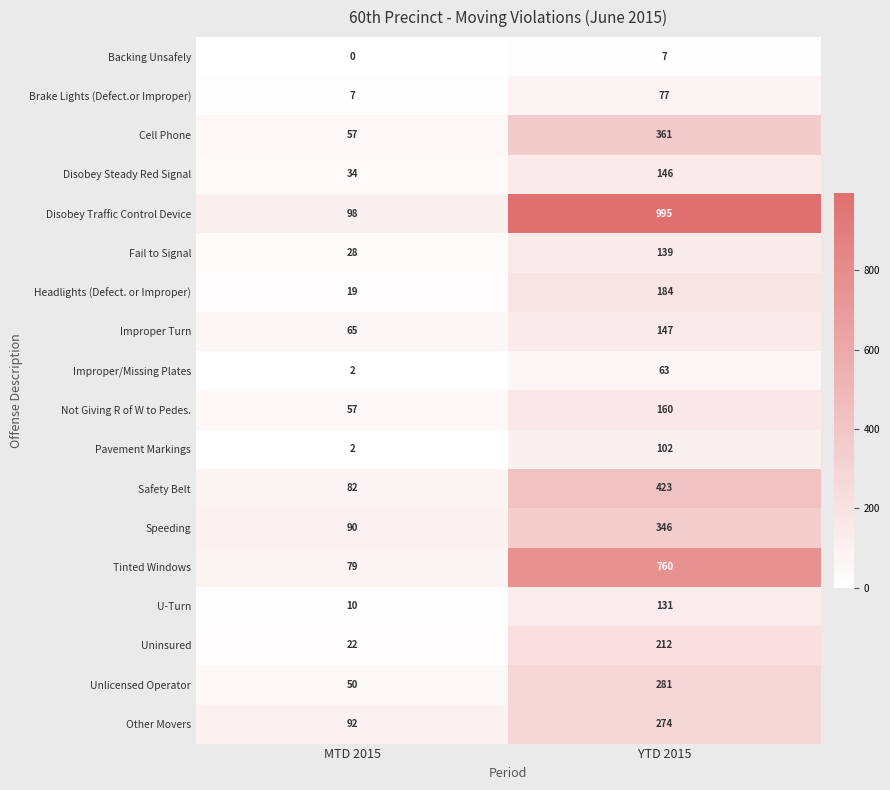

Is the value of Brake Lights (Defect.or Improper) at MTD 2015 greater than the value of Unlicensed Operator at YTD 2015?

No